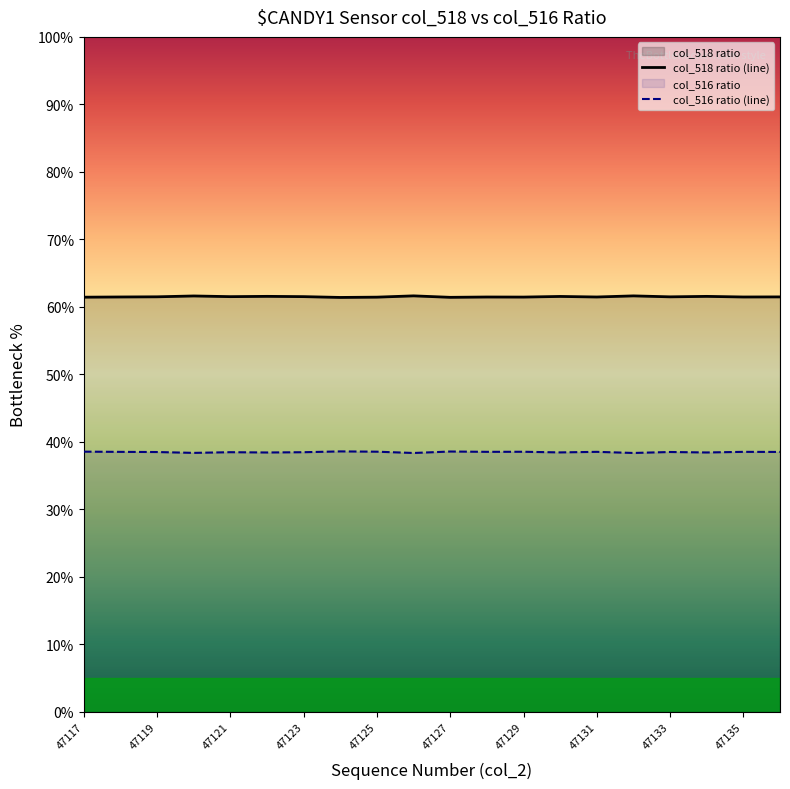

True or false: col_516 ratio (line) and col_518 ratio (line) cross at least once.

False